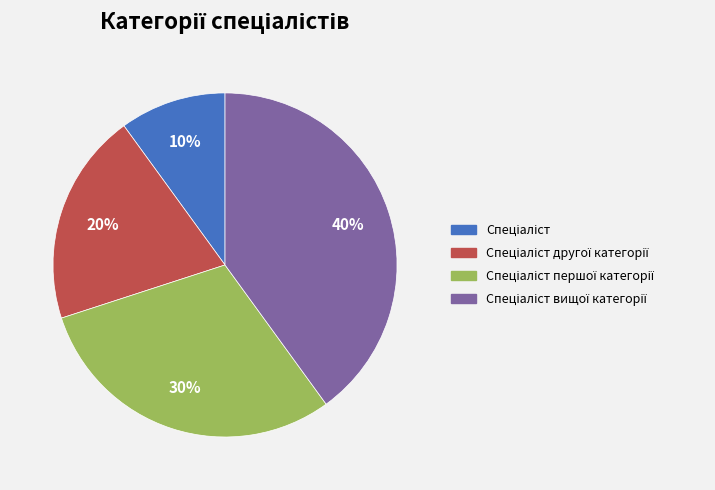

Is there a majority slice in this chart?

No